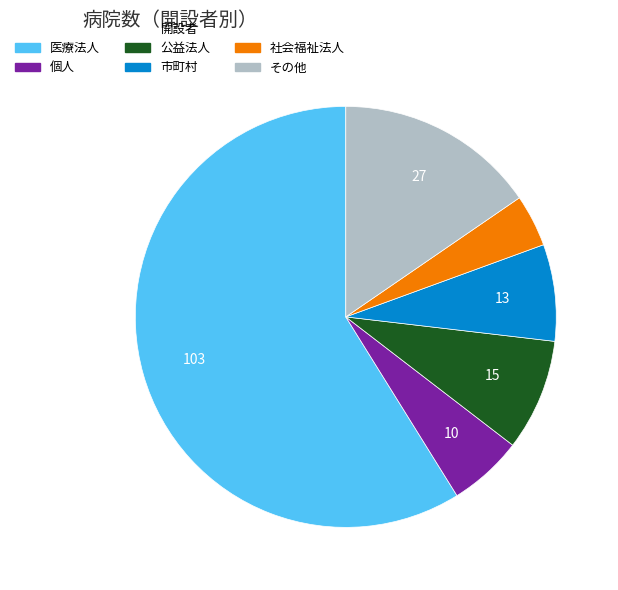

Rank the categories by value from highest to lowest.

医療法人, その他, 公益法人, 市町村, 個人, 社会福祉法人